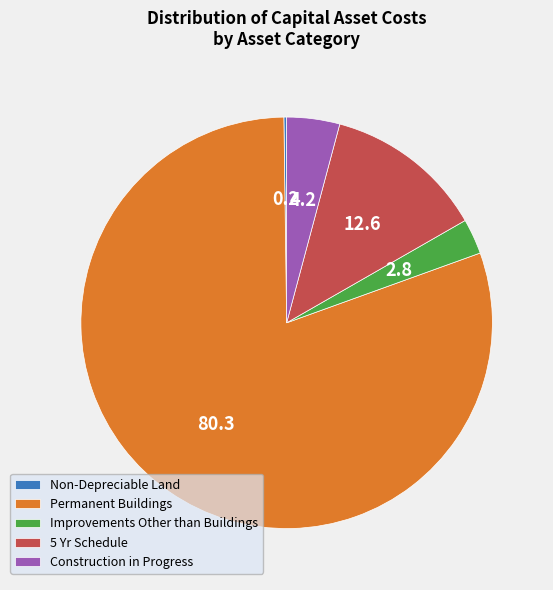

Does Permanent Buildings account for over 50% of the chart?

Yes